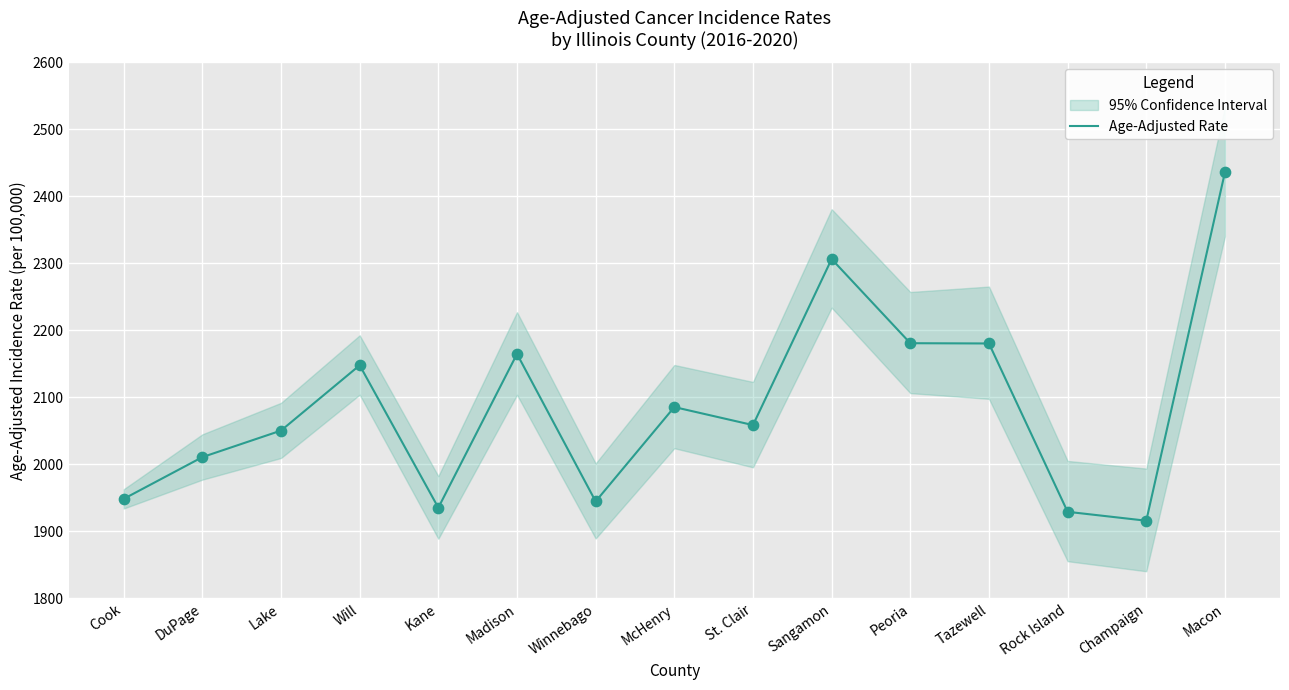

What is the change in value from Madison to Sangamon?

+141.6